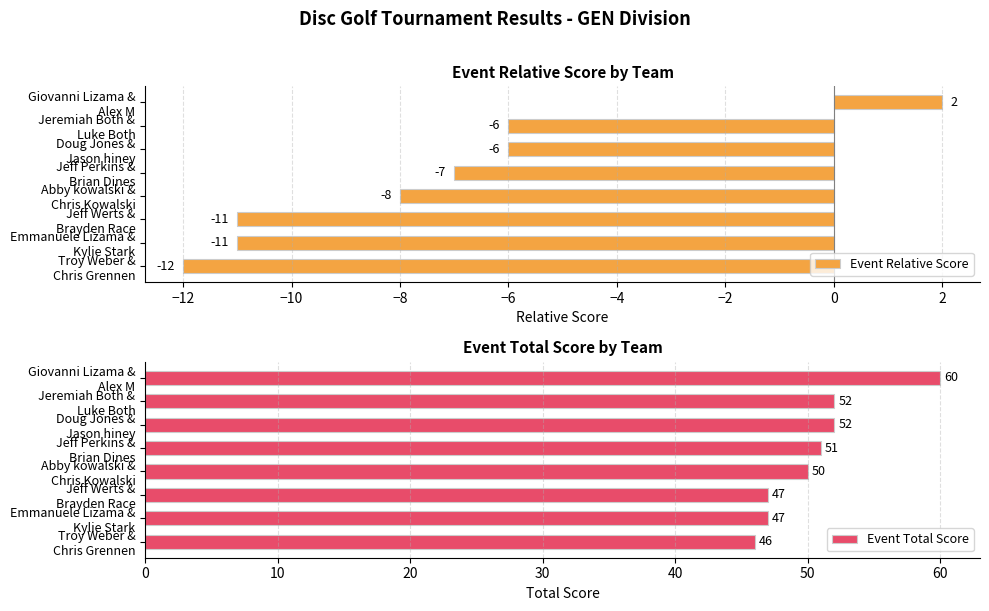

What is the difference between the maximum and second lowest values in the Event Relative Score series?

13